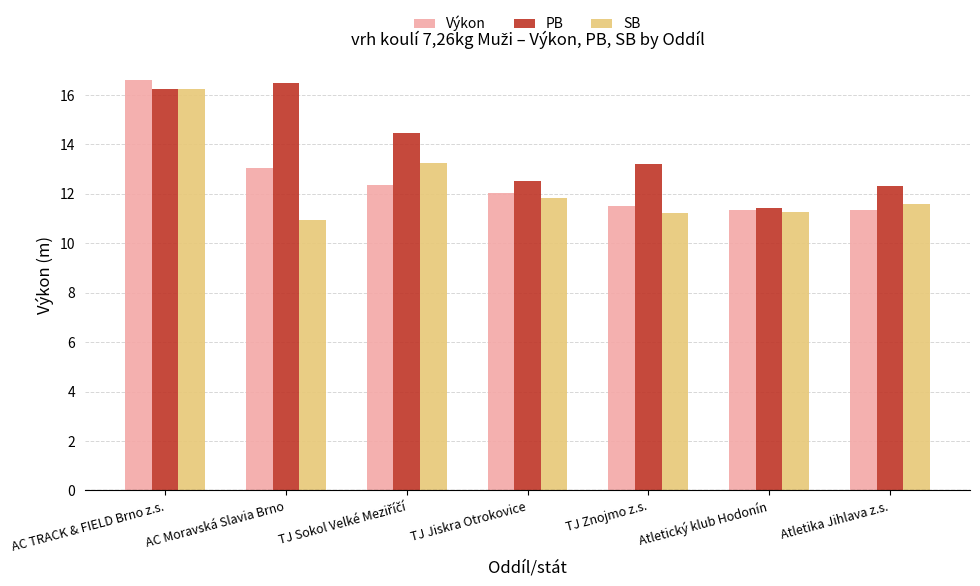

Where does the SB series first go above 11?

AC TRACK & FIELD Brno z.s.